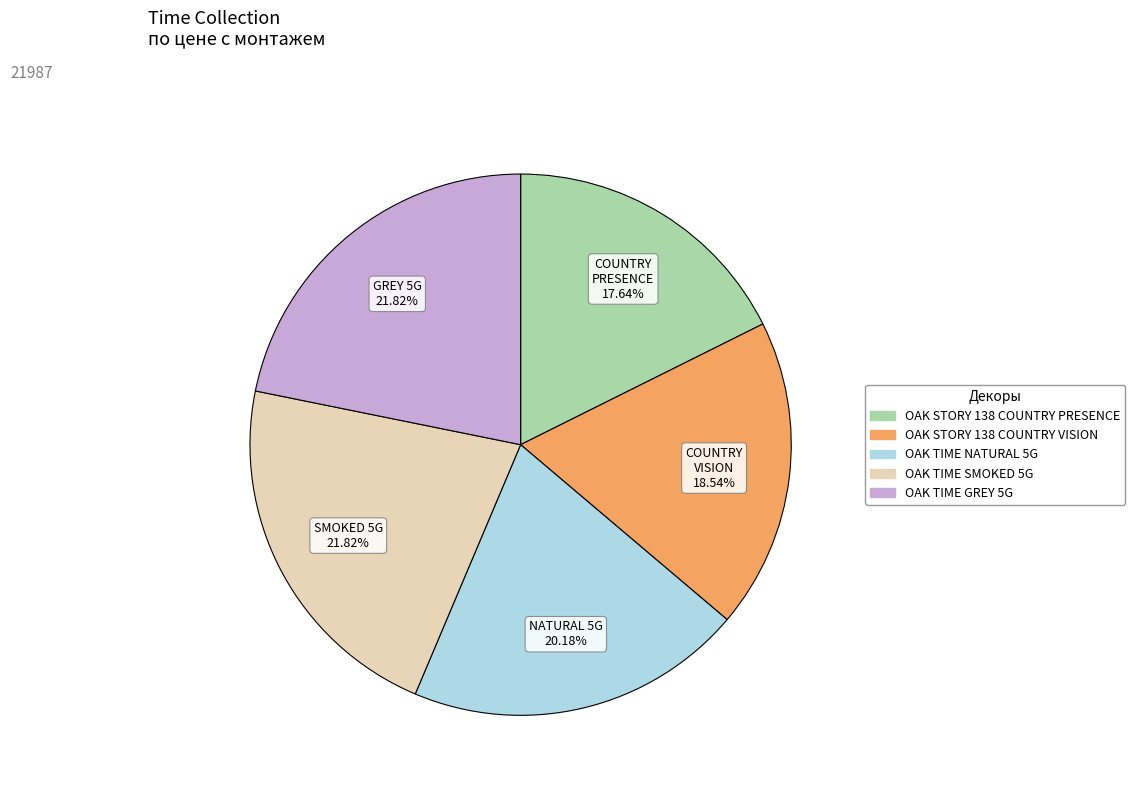

Approximately how many times larger is the value at OAK STORY 138 COUNTRY PRESENCE compared to OAK TIME NATURAL 5G?

0.9